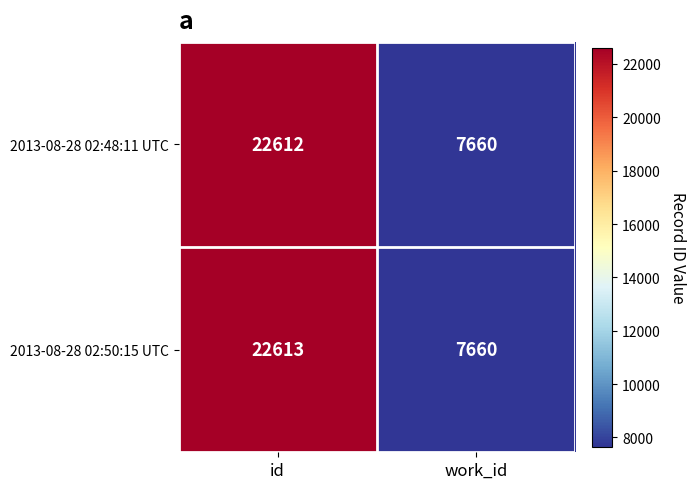

Is the value of 2013-08-28 02:48:11 UTC at work_id greater than the value of 2013-08-28 02:50:15 UTC at id?

No